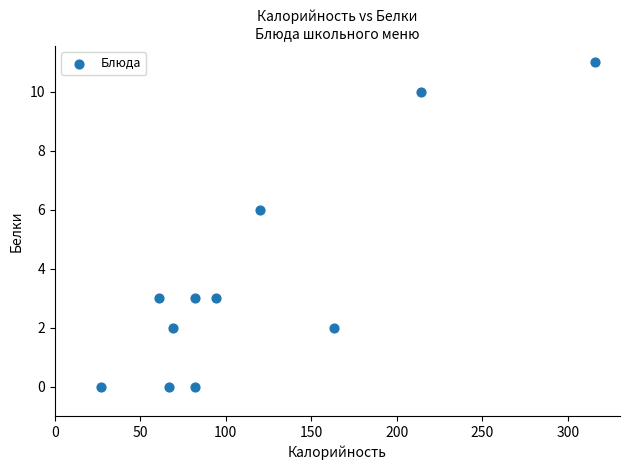

What is the average Y value?

4